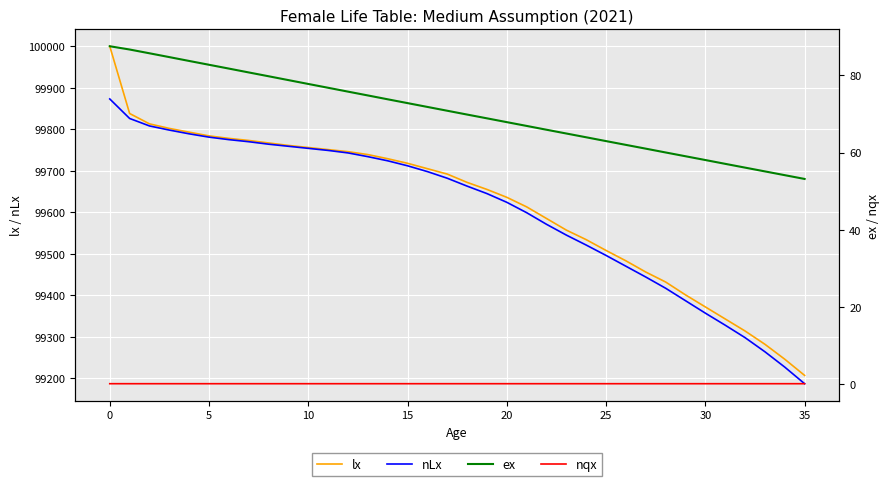

Is the value of lx at 24 greater than the value of nqx at 27?

Yes